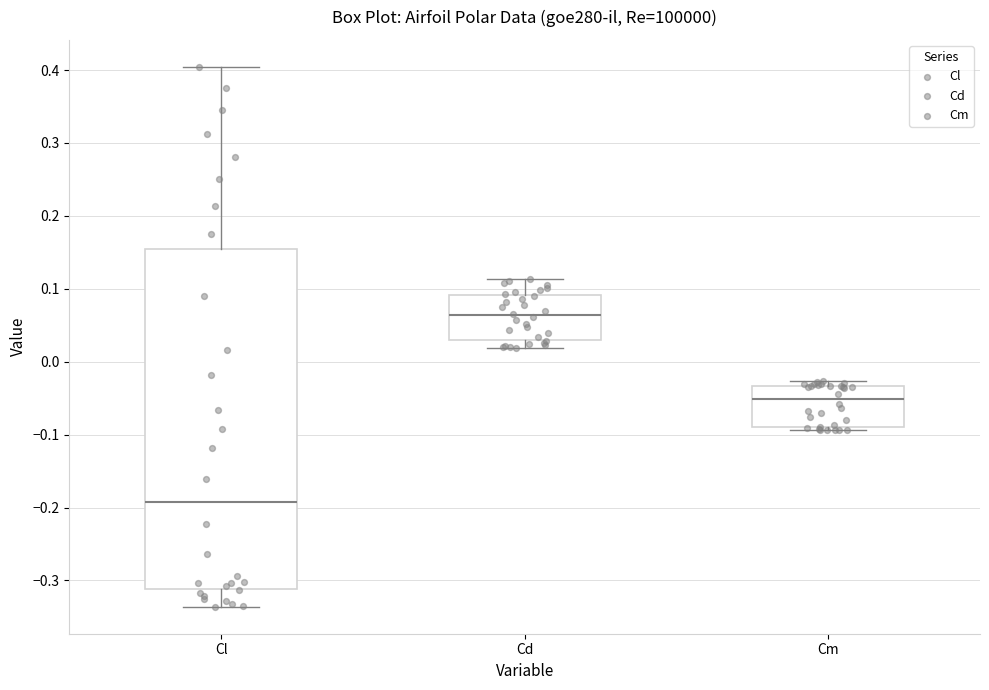

Reading left to right, read every box against the y-axis: the position of its median line, the range the box covers, and the ends of its whiskers. The values are not printed on the chart, so give them approximately, as read against the axis.

Cl: median -0.19, box -0.31 to 0.15, whiskers -0.34 to 0.40
Cd: median 0.06, box 0.03 to 0.09, whiskers 0.02 to 0.11
Cm: median -0.05, box -0.09 to -0.03, whiskers -0.09 (just below the box's lower edge) to -0.03 (just above the box's upper edge)